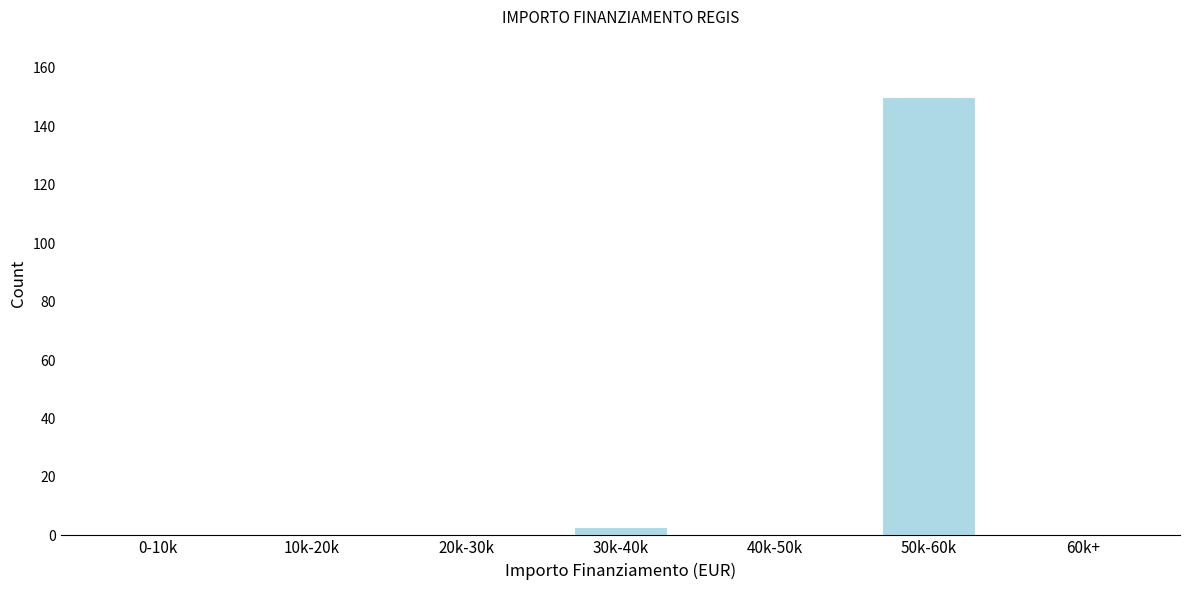

Reading left to right, what are all the values shown in this chart?

0-10k=0	10k-20k=0	20k-30k=0	30k-40k=3	40k-50k=0	50k-60k=150	60k+=0